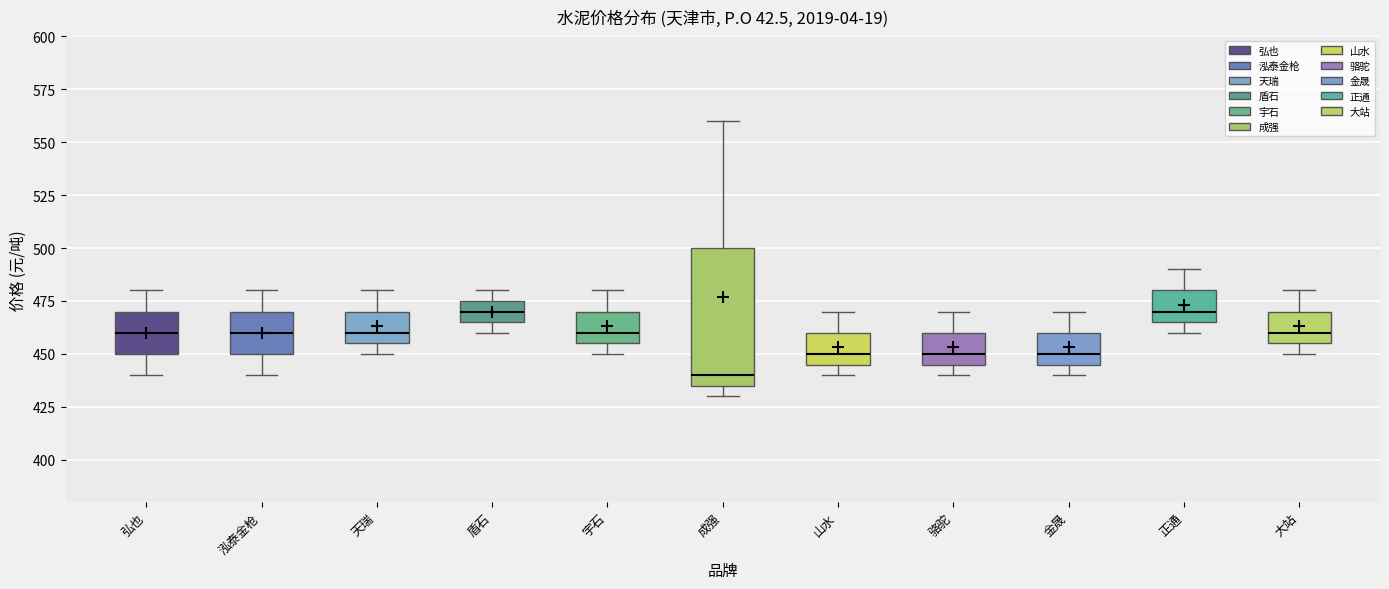

Which box is the tallest, from its lower edge to its upper edge?

成强